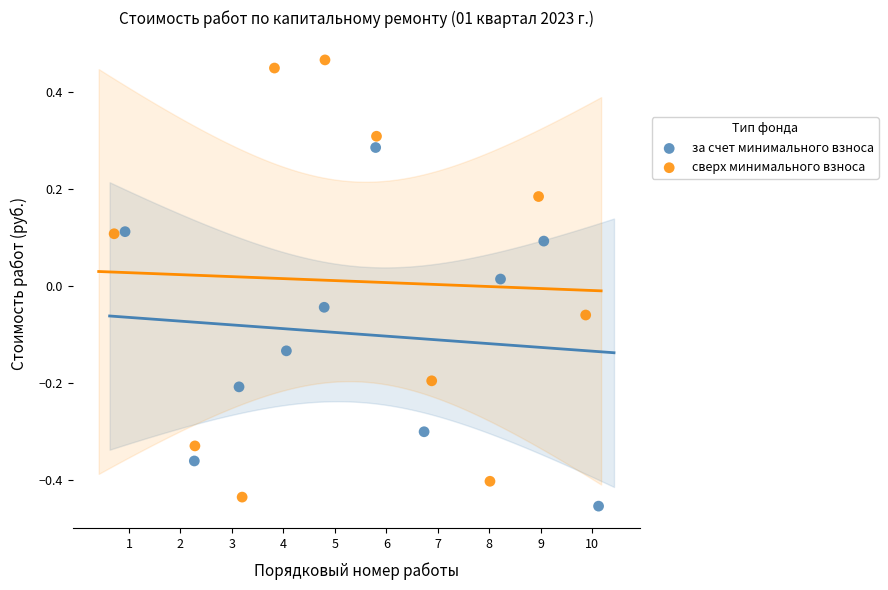

What are all the series names shown in the legend?

за счет минимального взноса, сверх минимального взноса